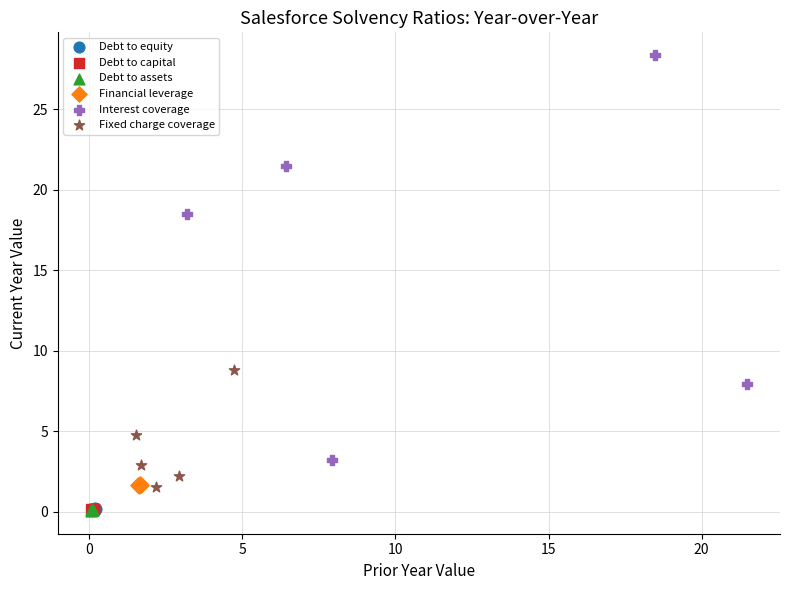

What are all the series names shown in the legend?

Debt to equity, Debt to capital, Debt to assets, Financial leverage, Interest coverage, Fixed charge coverage